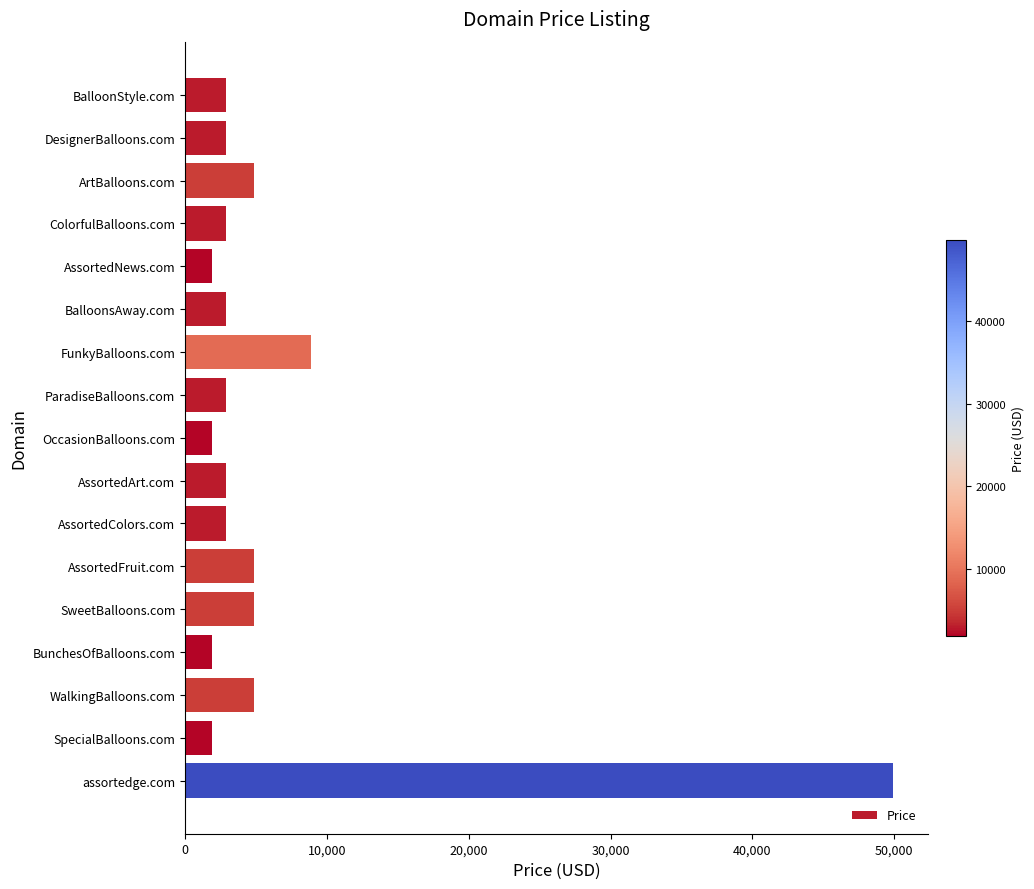

What is the maximum value shown in the chart?

49888